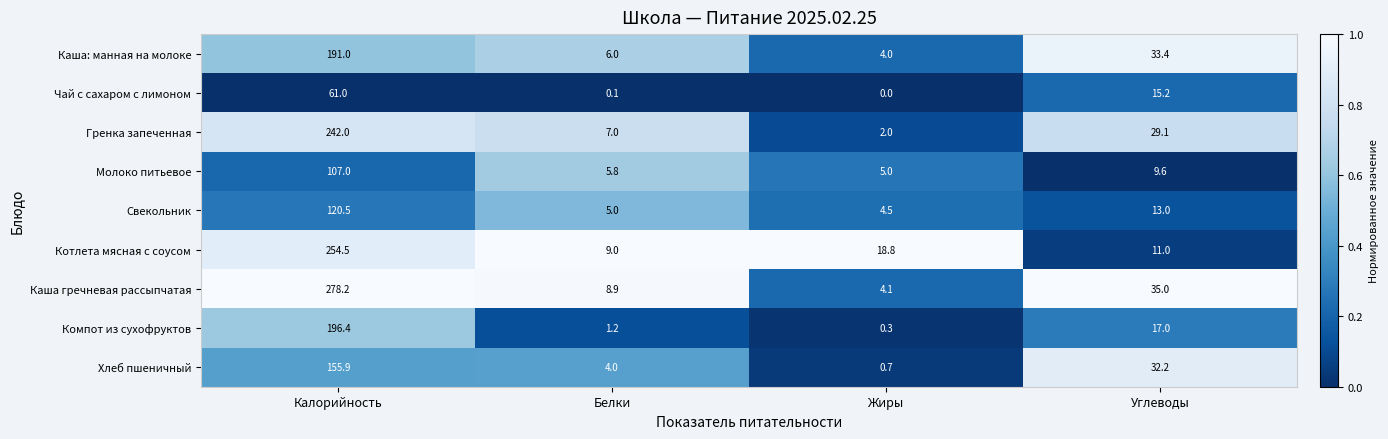

At which label does Компот из сухофруктов reach its minimum?

Жиры